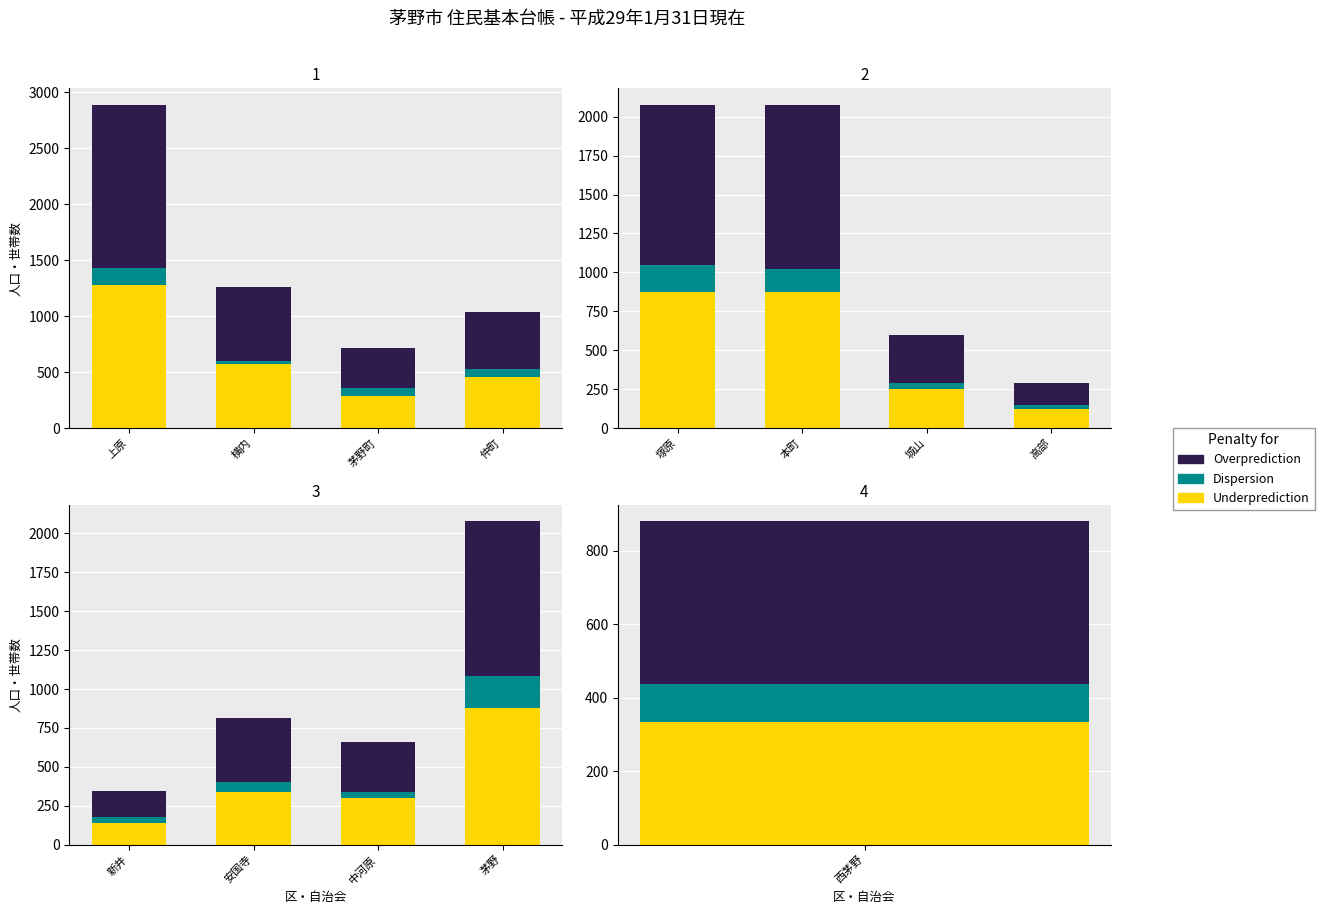

What are all the series names shown in the legend?

Underprediction, Dispersion, Overprediction